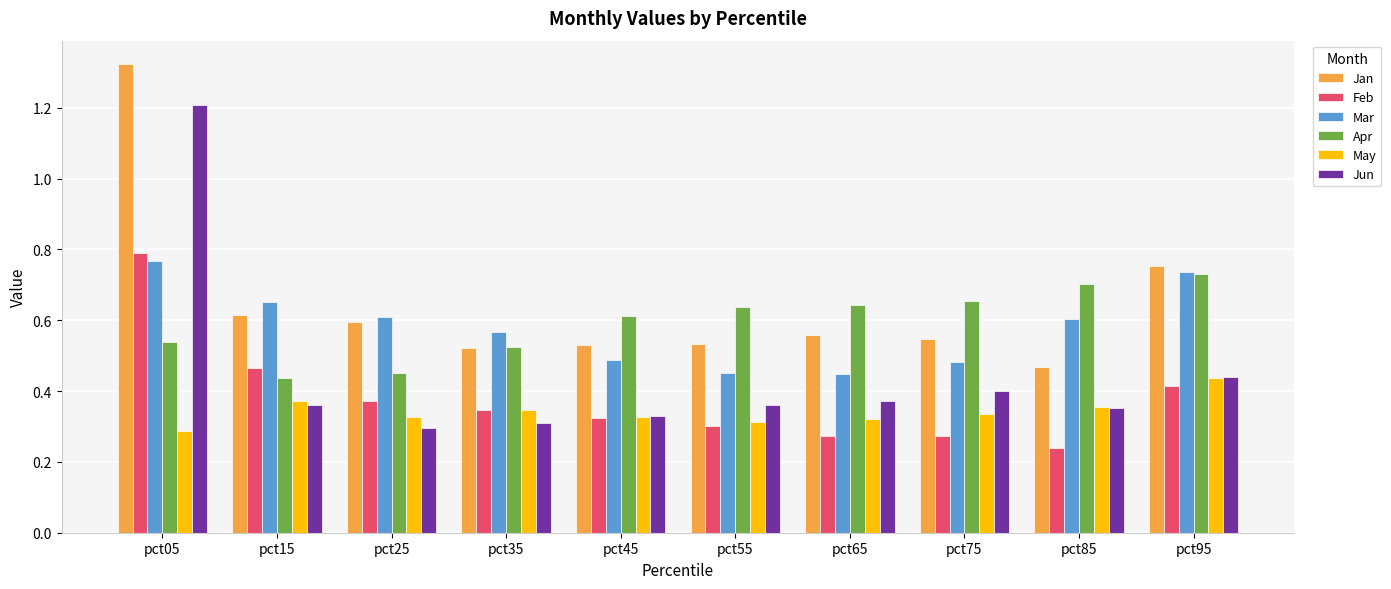

Which category has the lowest value across all series?

pct85